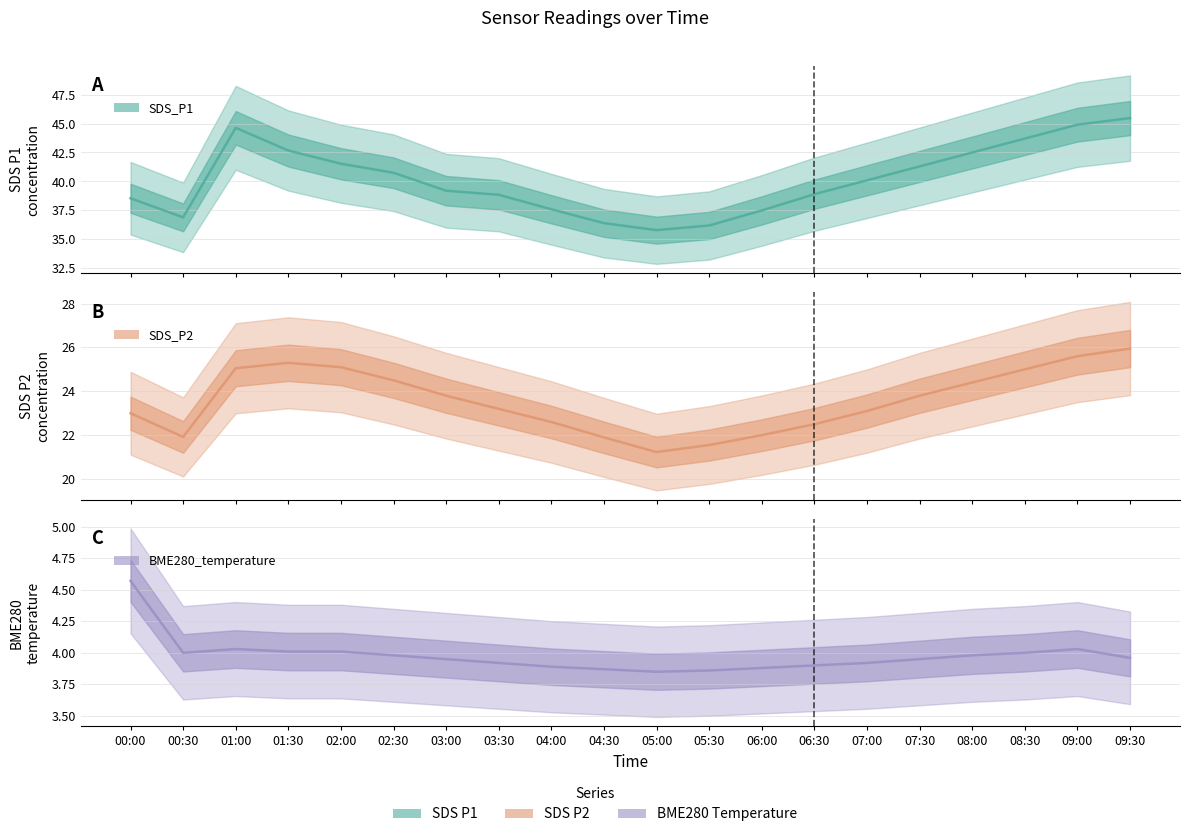

What is the label of the 8th point from the right?

06:00